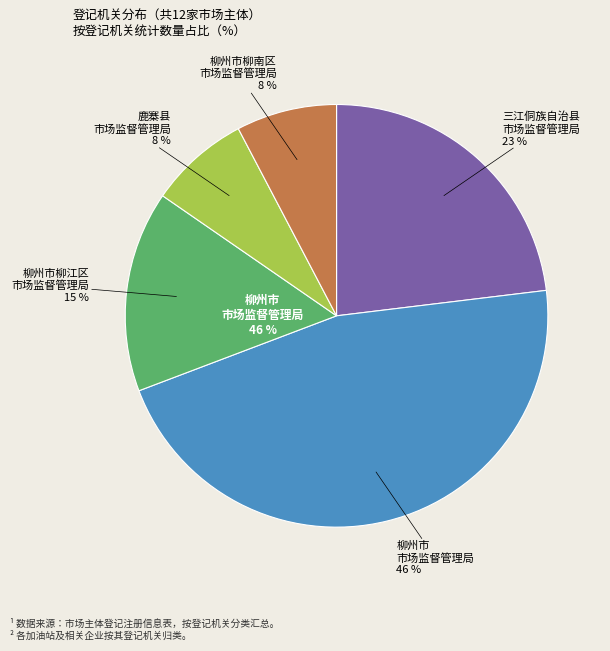

How many slices are in this pie chart?

5